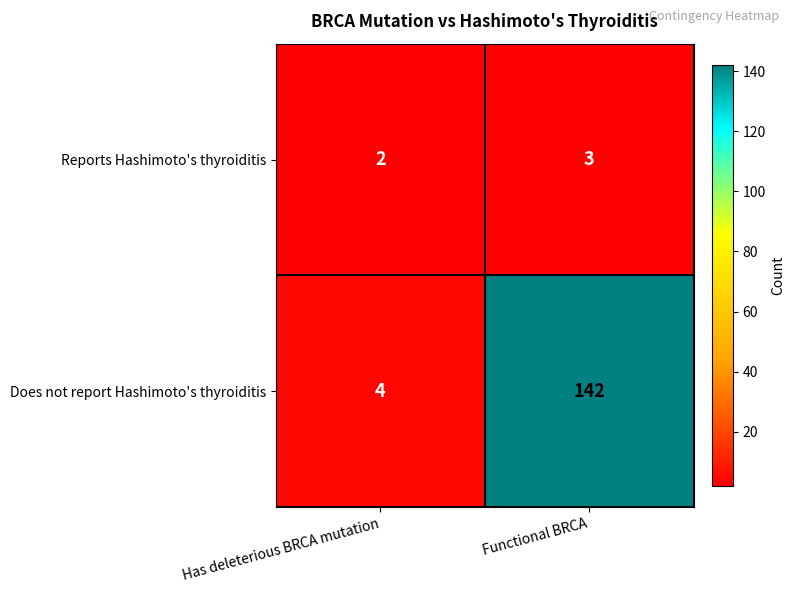

At which label is Does not report Hashimoto's thyroiditis closest to 73?

Has deleterious BRCA mutation